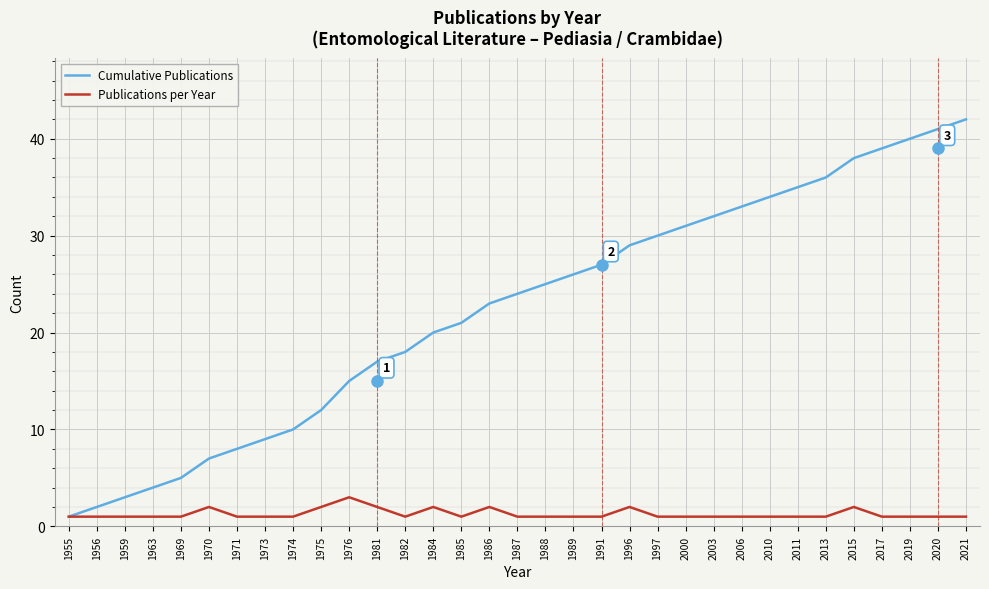

Which category has the highest value in the Cumulative Publications series?

2021